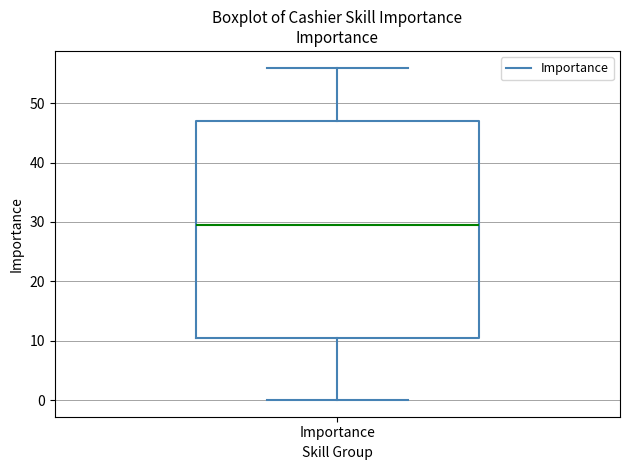

Read this box plot against the y-axis: the position of the median line, the range covered by the box, and the ends of both whiskers. The values are not printed on the chart, so give them approximately, as read against the axis.

median 30, box 11 to 47, whiskers 0 to 56